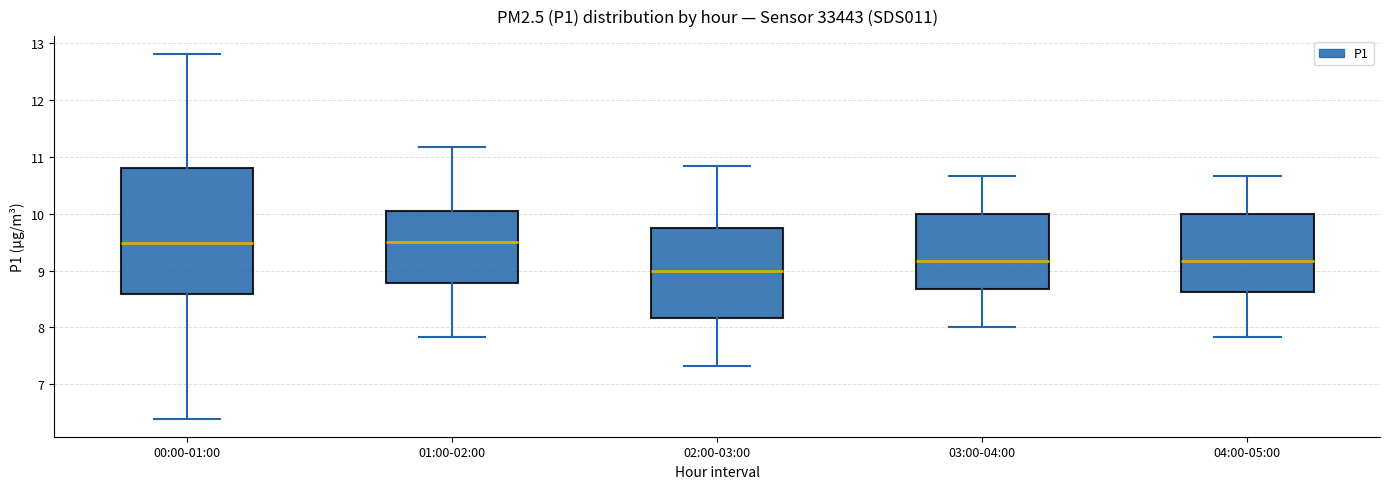

Reading left to right, read every box against the y-axis: the position of its median line, the range the box covers, and the ends of its whiskers. The values are not printed on the chart, so give them approximately, as read against the axis.

00:00-01:00: median 9.5, box 8.6 to 10.8, whiskers 6.4 to 12.8
01:00-02:00: median 9.5, box 8.8 to 10.0, whiskers 7.8 to 11.2
02:00-03:00: median 9.0, box 8.2 to 9.8, whiskers 7.3 to 10.8
03:00-04:00: median 9.2, box 8.7 to 10.0, whiskers 8.0 to 10.7
04:00-05:00: median 9.2, box 8.6 to 10.0, whiskers 7.8 to 10.7